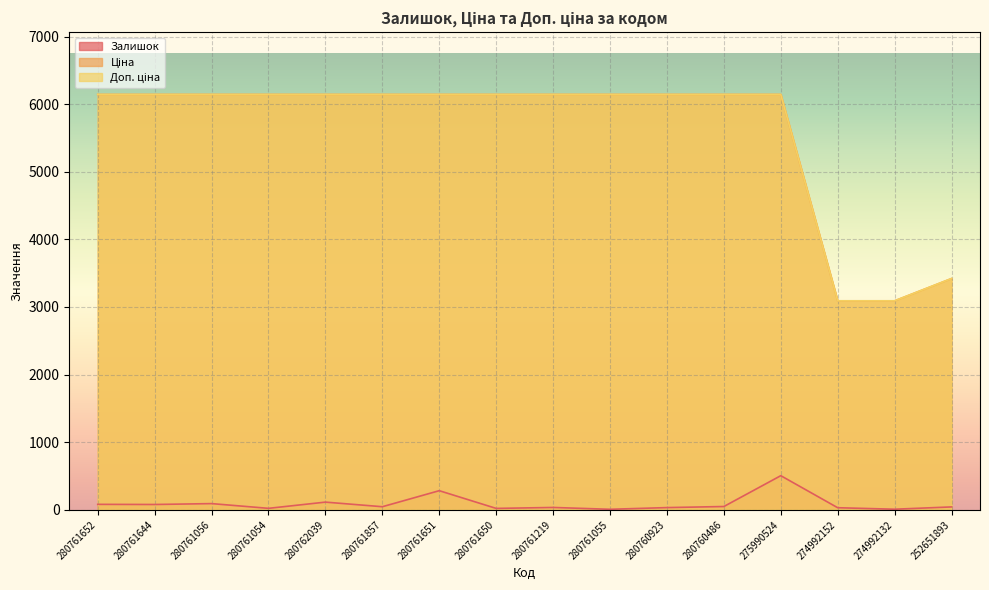

True or false: Ціна has more than 0 interior local peaks.

False